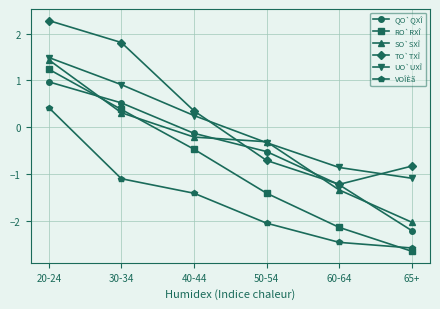

Which series has the largest total across all categories?

TO`TXÎ